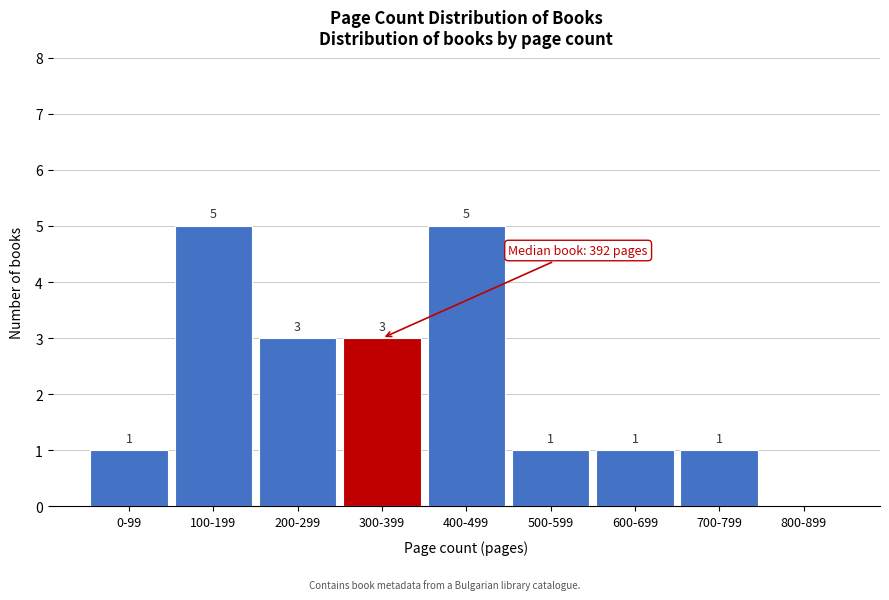

Reading left to right, list all the values displayed in this chart.

0-99=1	100-199=5	200-299=3	300-399=3	400-499=5	500-599=1	600-699=1	700-799=1	800-899=0